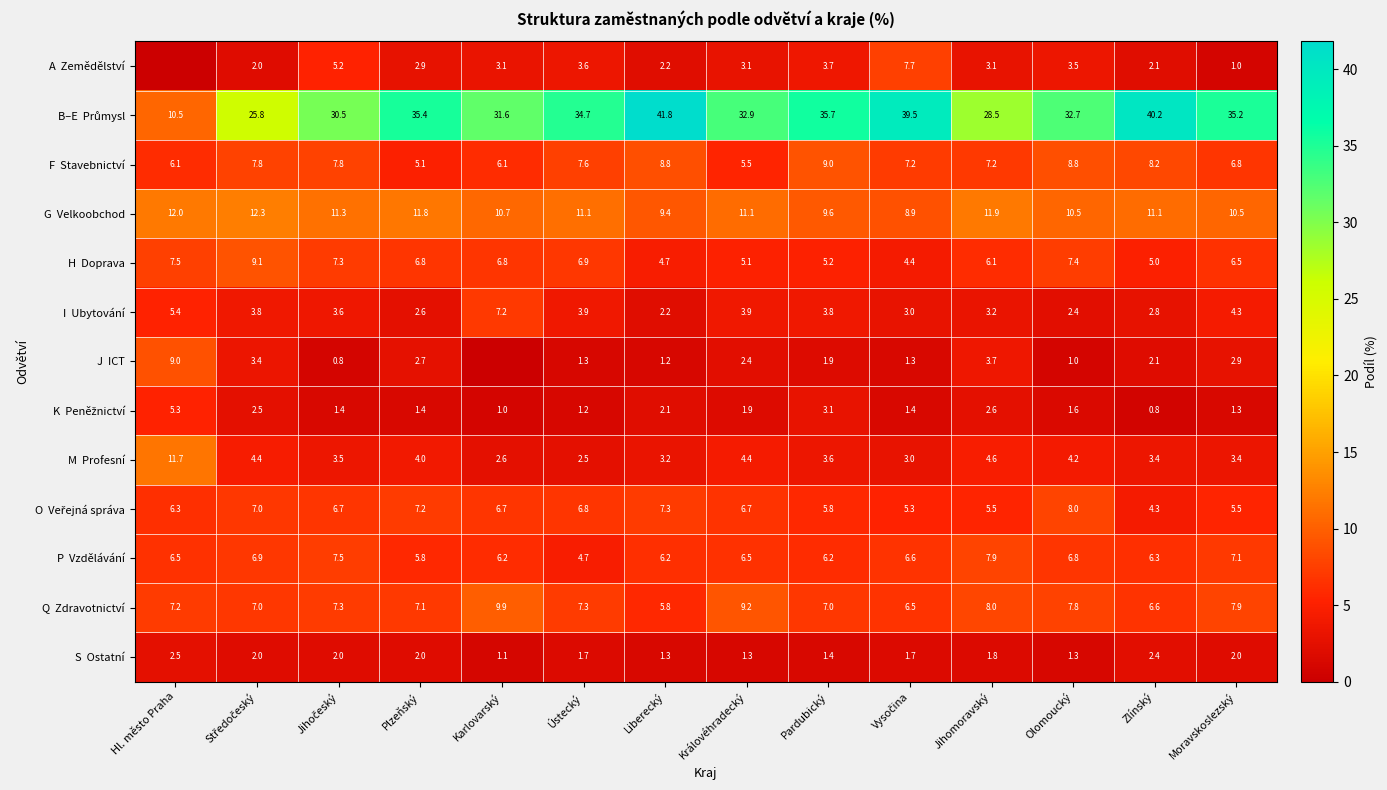

What is the spread (max minus min) of values at Královéhradecký?

31.6